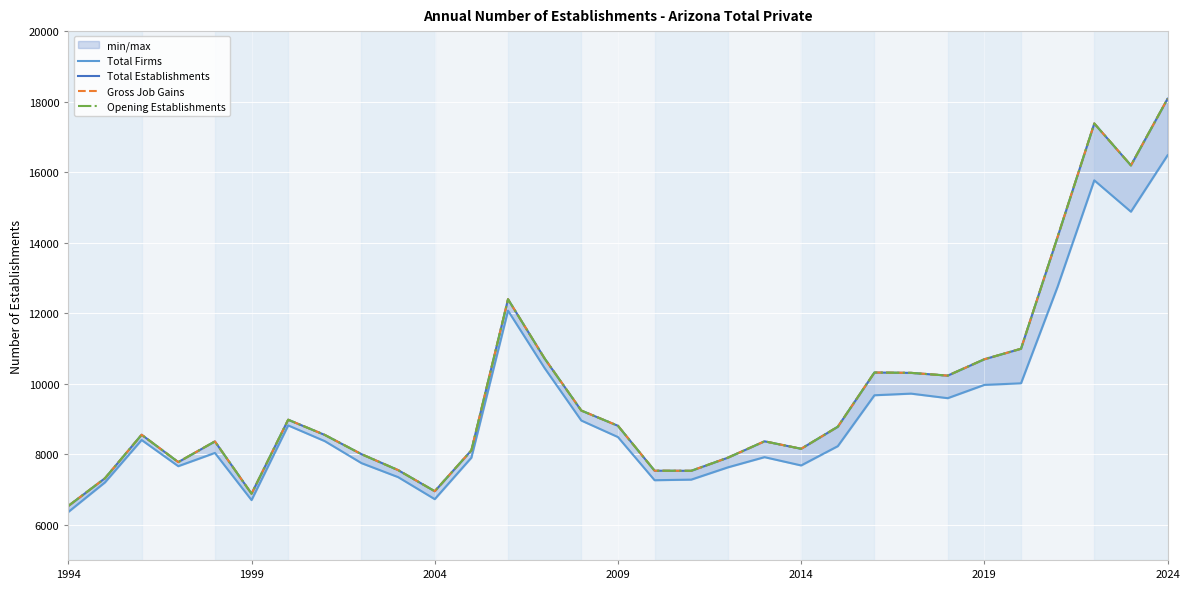

Is the value of Gross Job Gains at 20 greater than the value of Opening Establishments at 24?

No